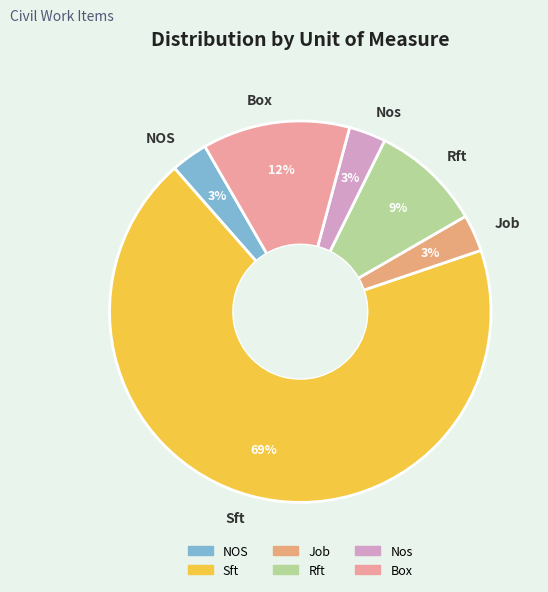

Which slice represents more than half of the pie?

Sft